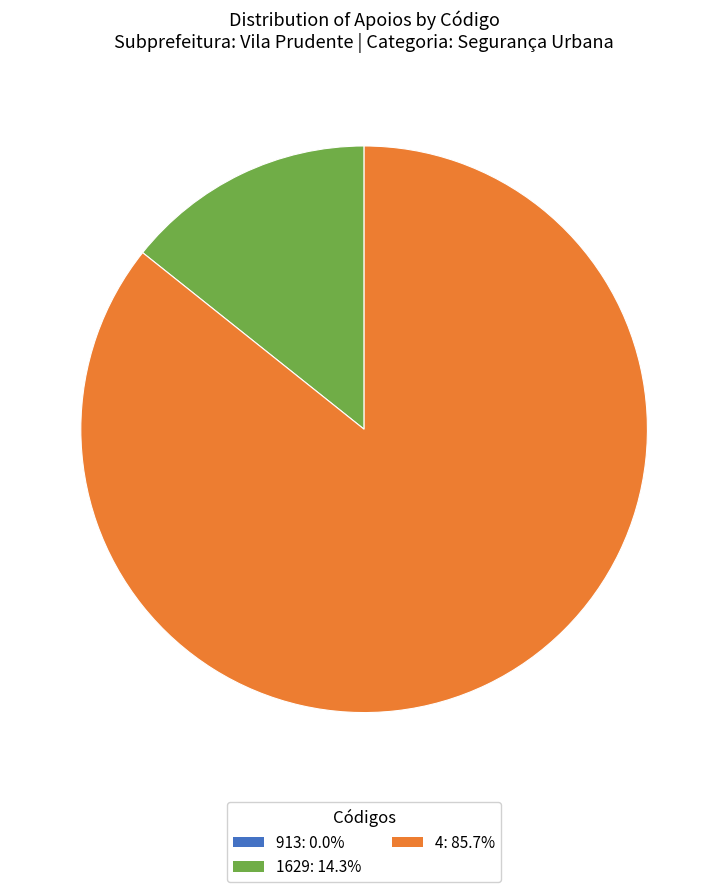

Is the sum of 4 and 1629 greater than half?

Yes